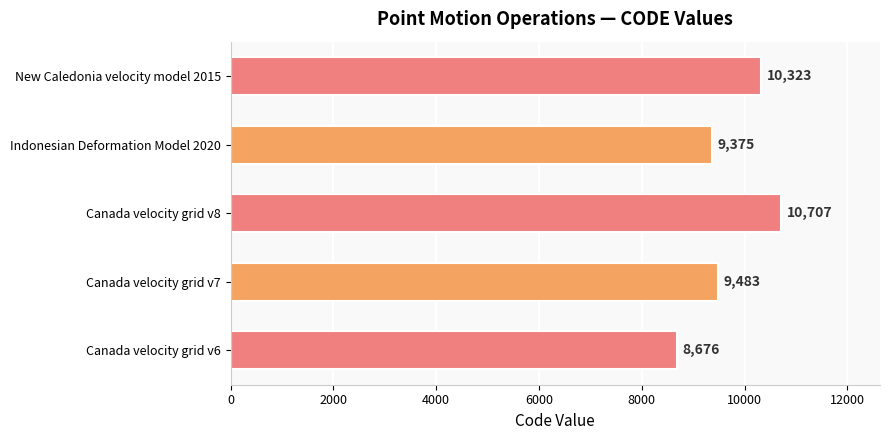

Which category has the highest value across all series?

Canada velocity grid v8